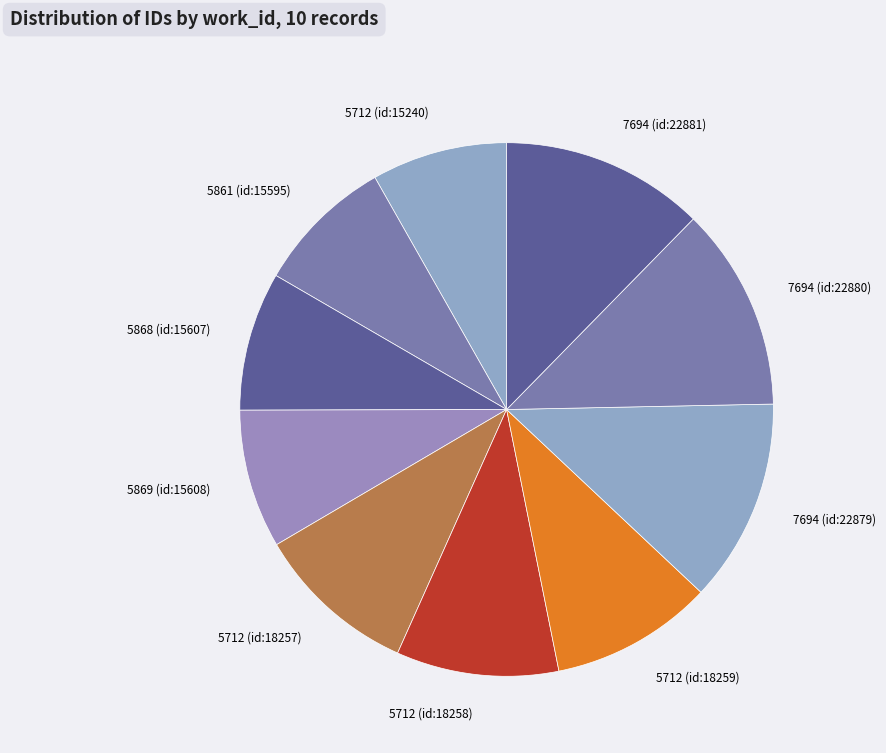

Count the number of slices in the pie.

10